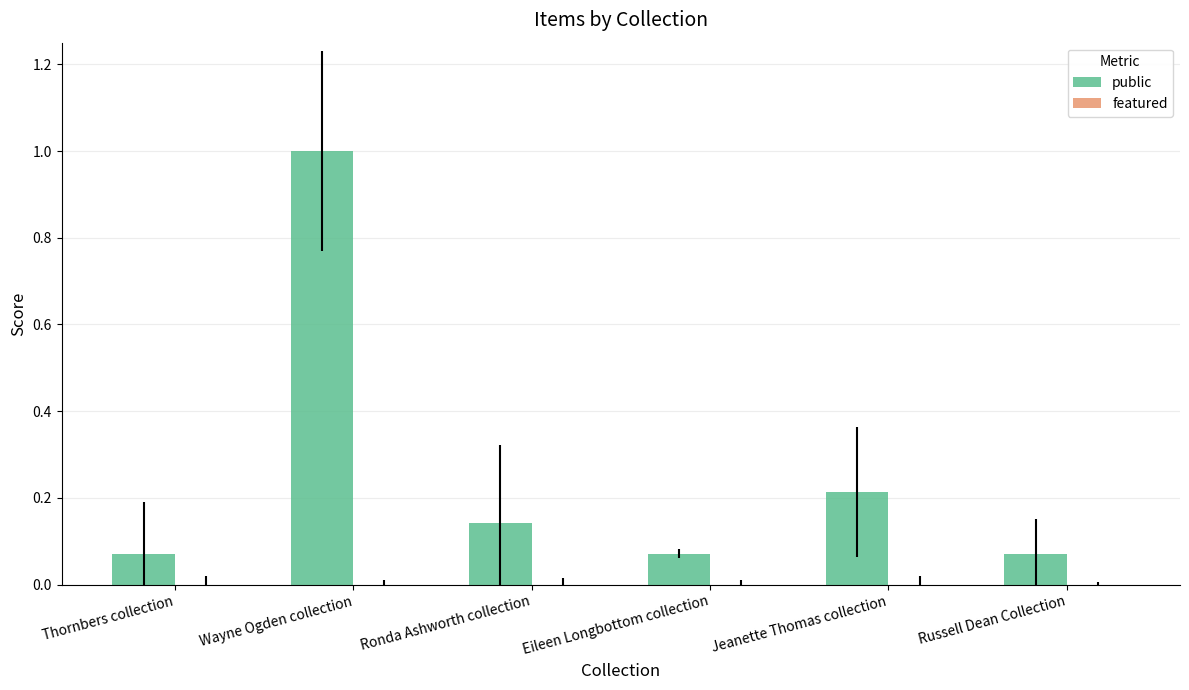

What is the sum of the values at Russell Dean Collection and Jeanette Thomas collection?

0.3